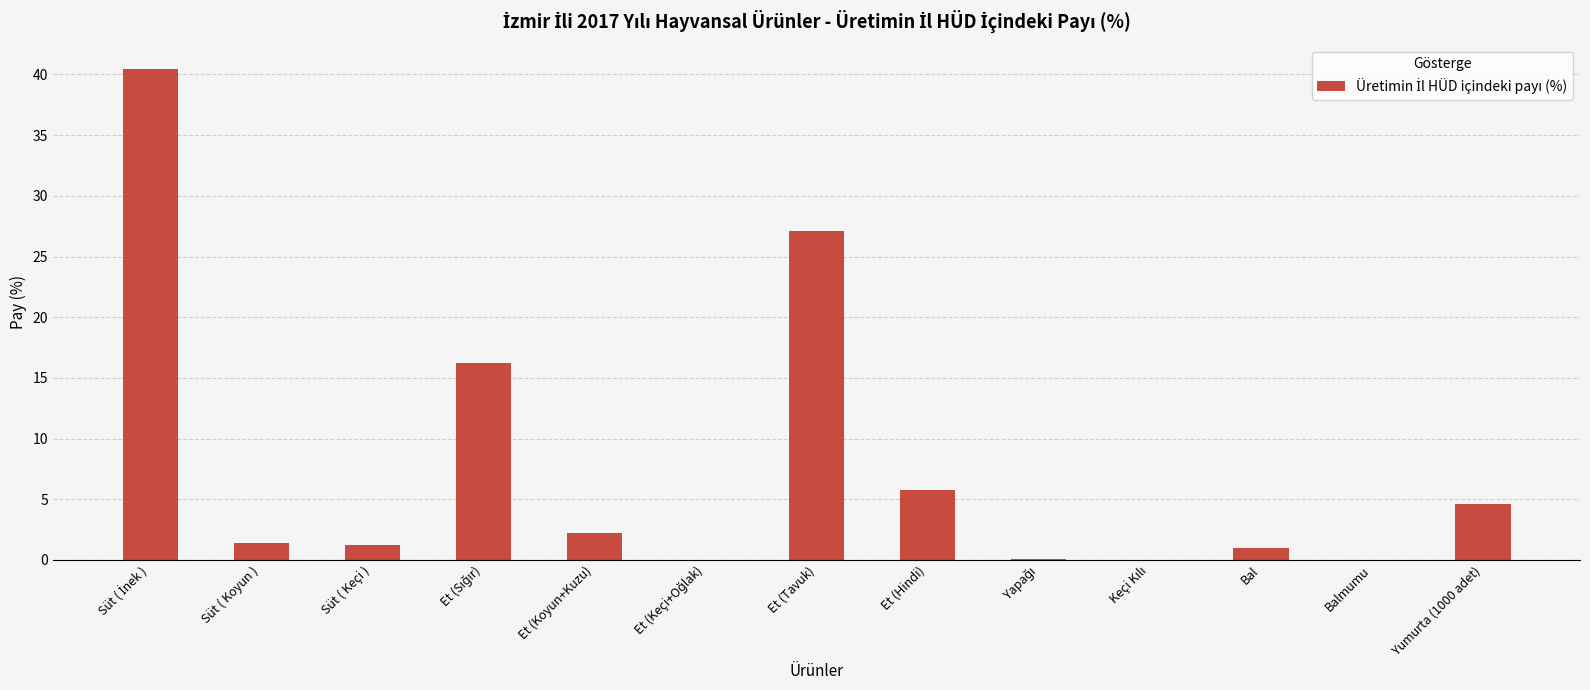

What is the maximum value shown in the chart?

40.4